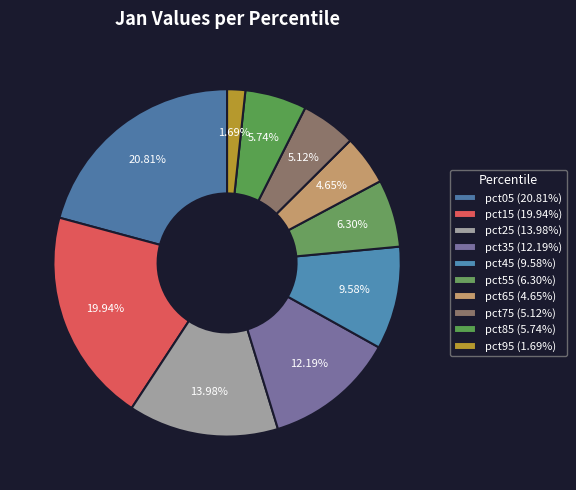

Count the number of slices in the pie.

10